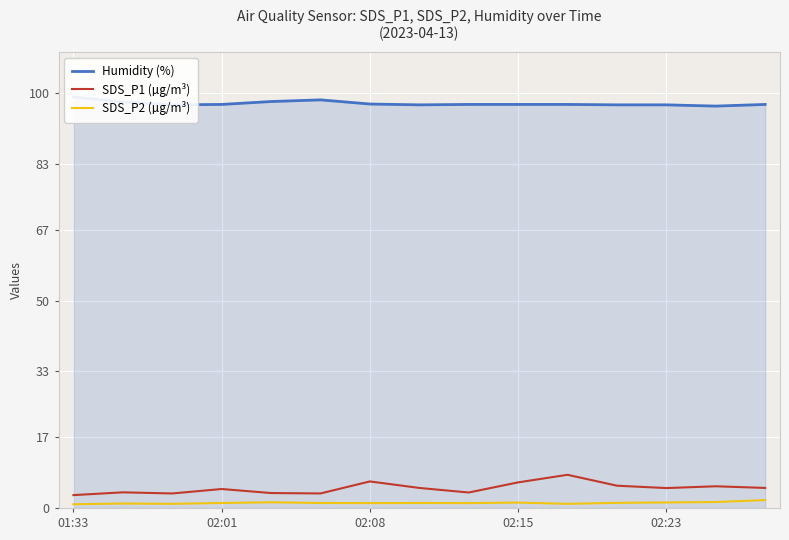

Where does the Humidity (%) series first go above 97?

01:33